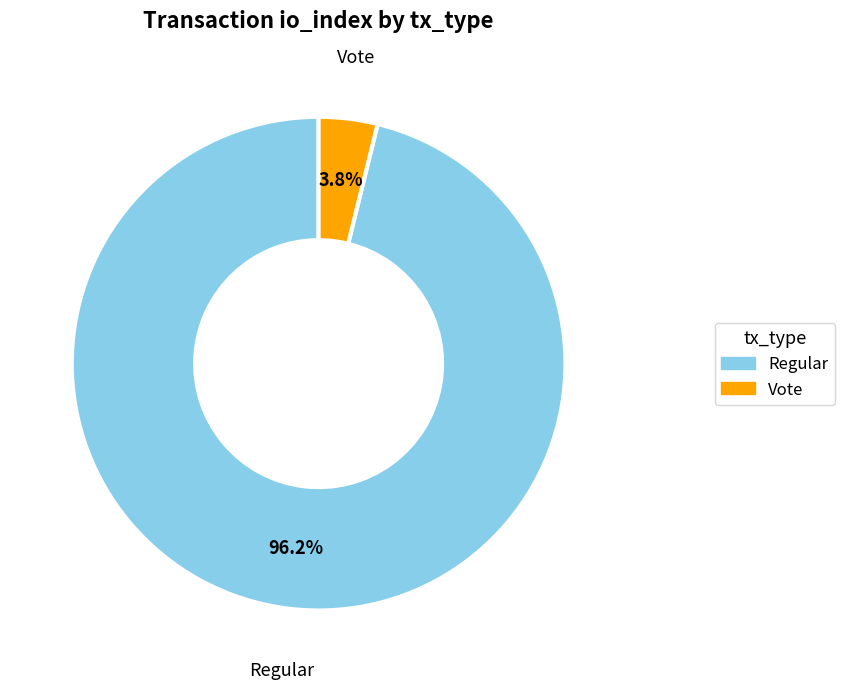

Combined, what portion of the pie is Vote and Regular?

100.0%